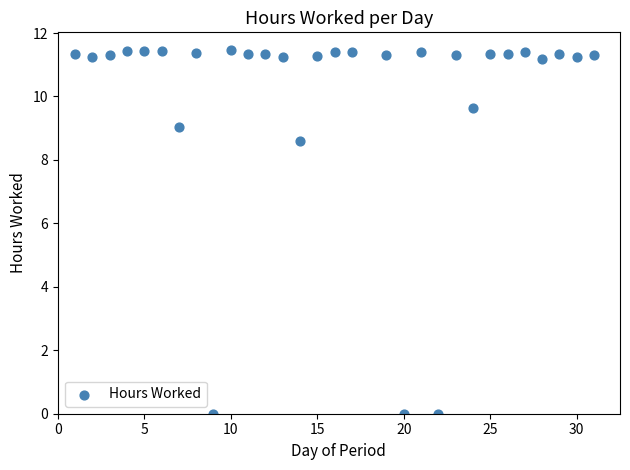

What Y value in the scatter plot is closest to 5?

8.6